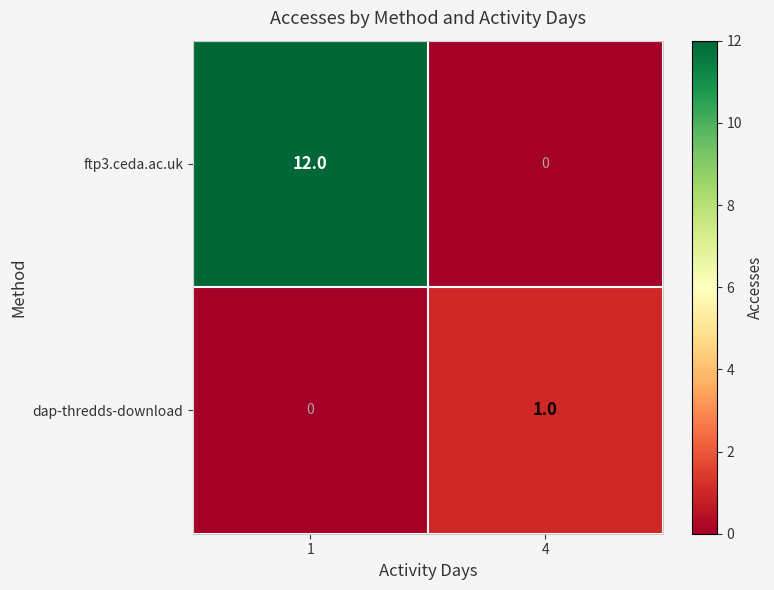

Reading left to right, extract all data points from this chart.

ftp3.ceda.ac.uk: 1=12	4=0
dap-thredds-download: 1=0	4=1